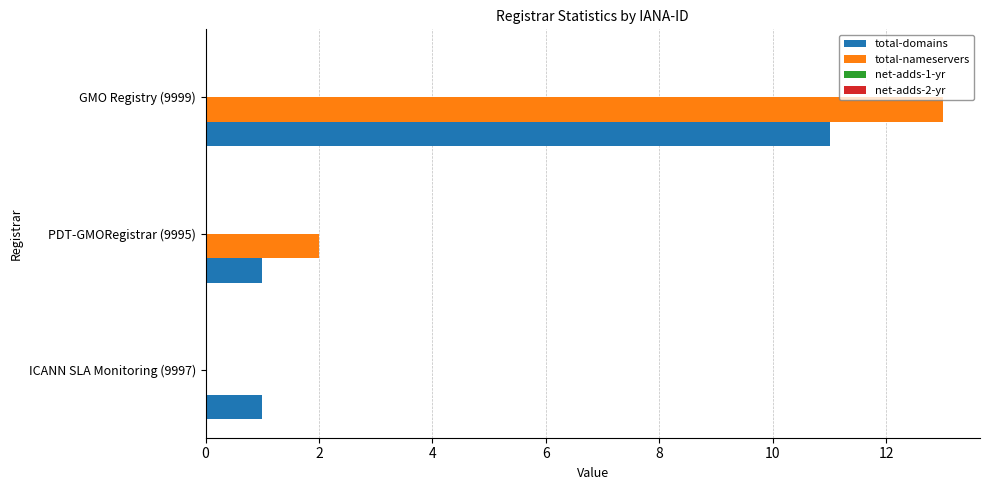

What is the sum of all total-domains values?

13